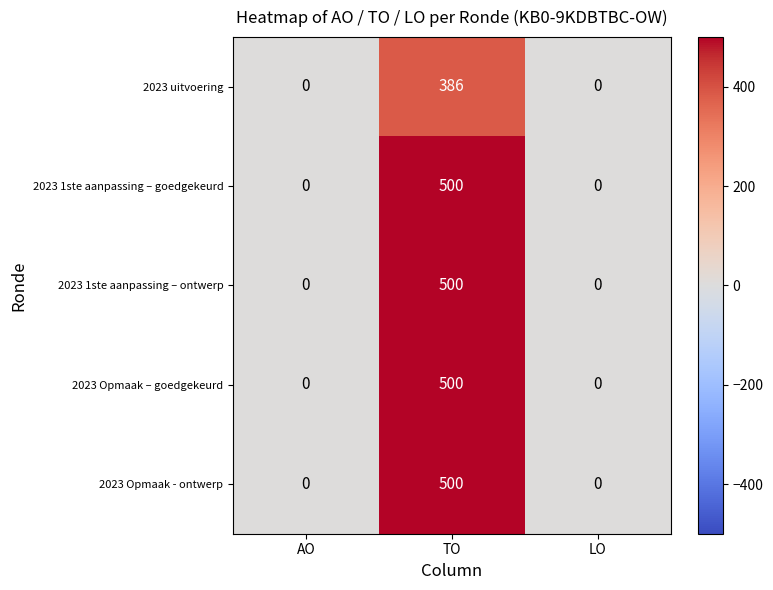

Which label corresponds to the largest value in the chart?

TO